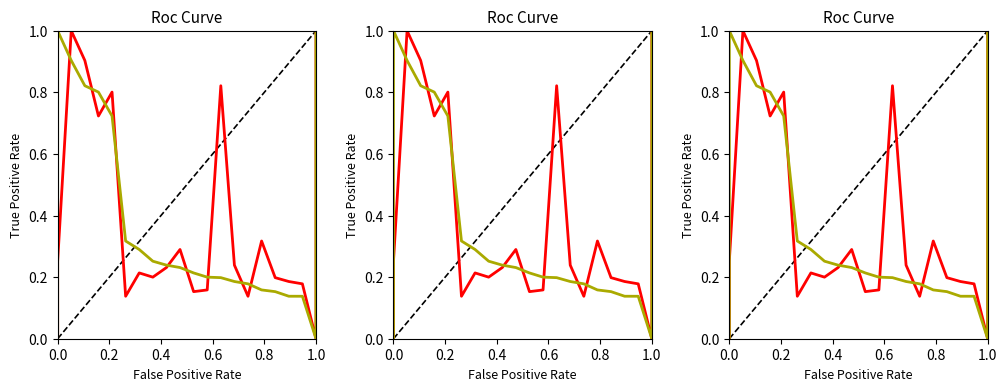

What is the average value of the second series?

0.4